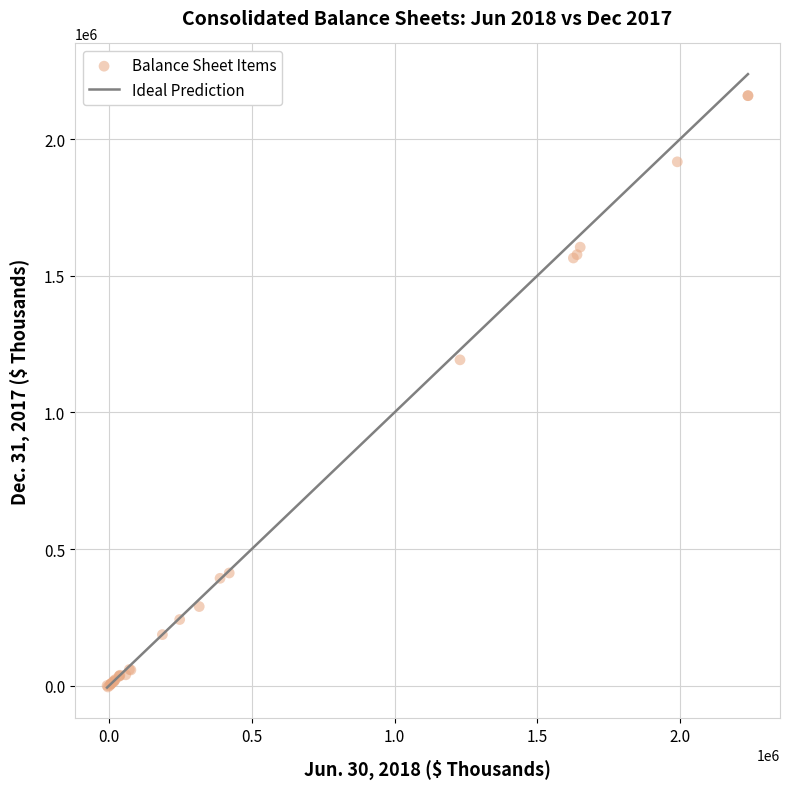

What Y value in the scatter plot is closest to 1077218?

1192373